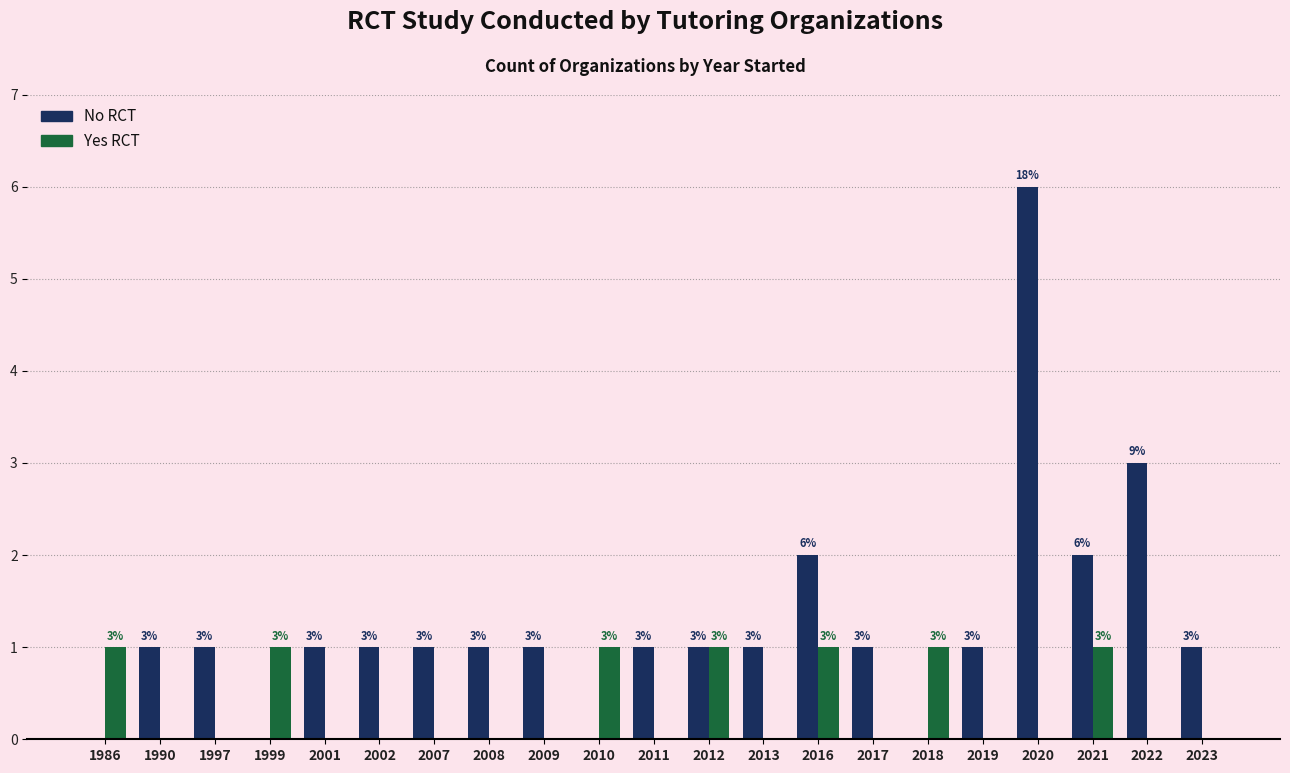

Reading left to right, what are all the values shown in this chart?

No RCT: 1986=0	1990=1	1997=1	1999=0	2001=1	2002=1	2007=1	2008=1	2009=1	2010=0	2011=1	2012=1	2013=1	2016=2	2017=1	2018=0	2019=1	2020=6	2021=2	2022=3	2023=1
Yes RCT: 1986=1	1990=0	1997=0	1999=1	2001=0	2002=0	2007=0	2008=0	2009=0	2010=1	2011=0	2012=1	2013=0	2016=1	2017=0	2018=1	2019=0	2020=0	2021=1	2022=0	2023=0